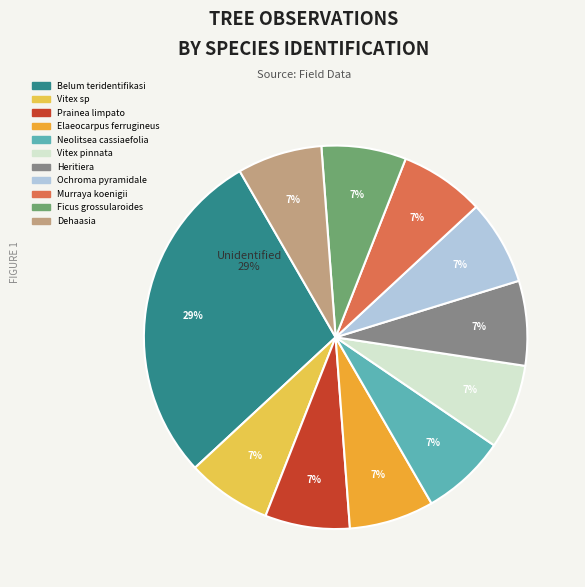

What is the smallest slice in the pie chart?

Vitex sp